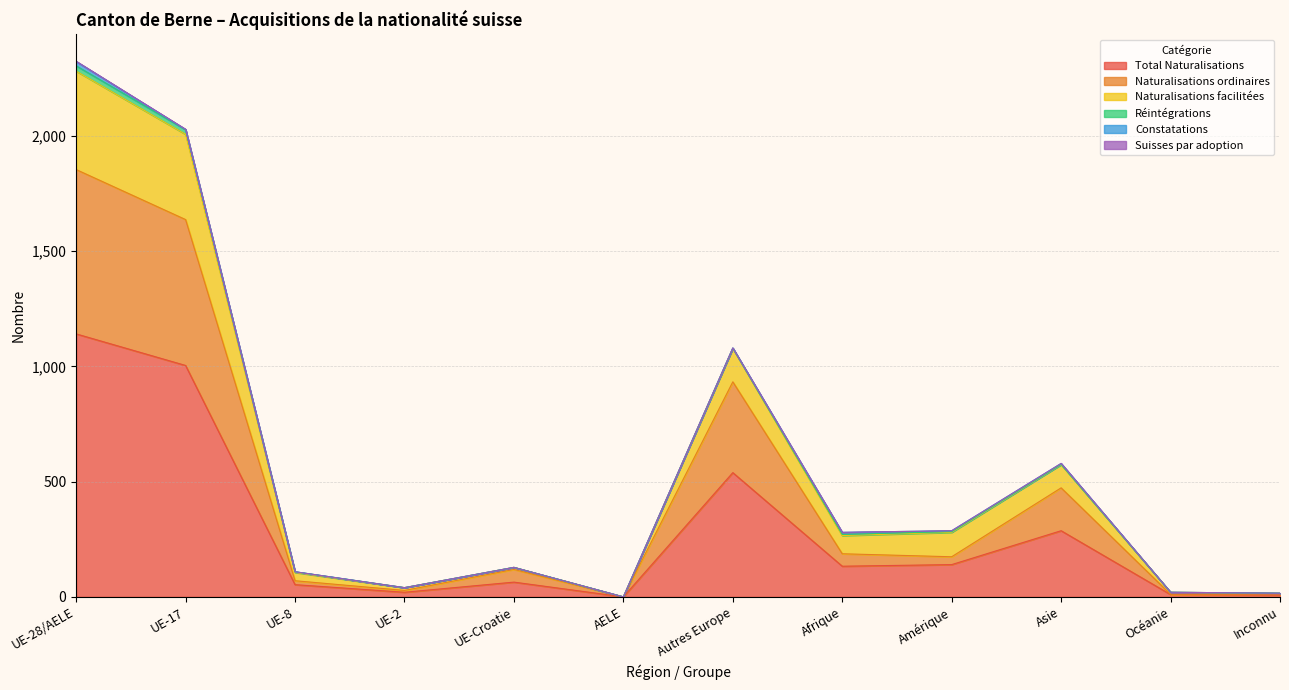

At how many categories does at least one series exceed 1446?

2